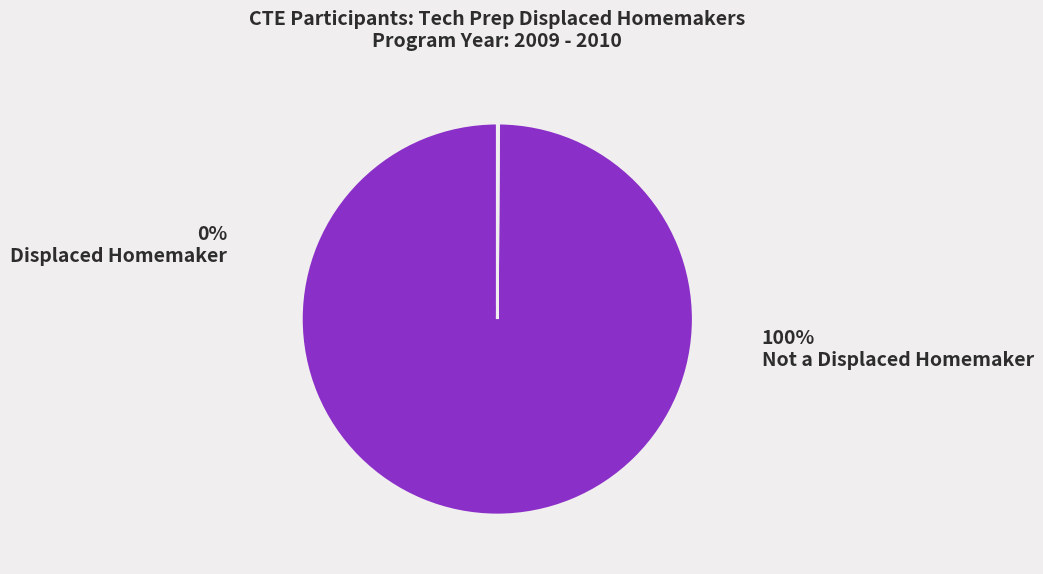

Is there a majority slice in this chart?

Yes